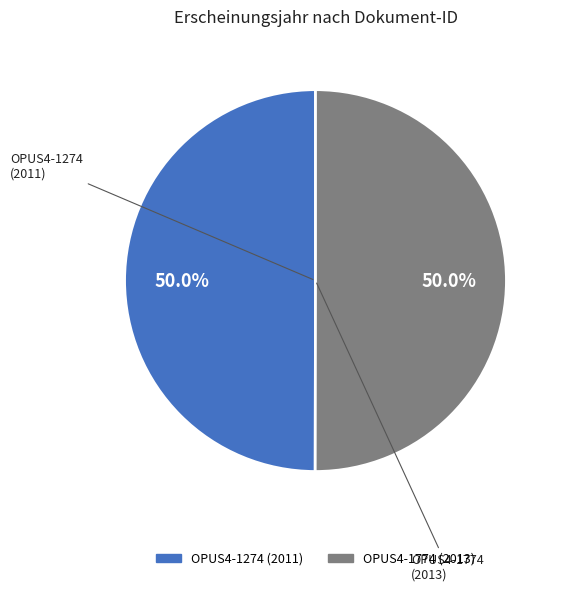

To the nearest percent, what portion does OPUS4-1774 represent?

50%